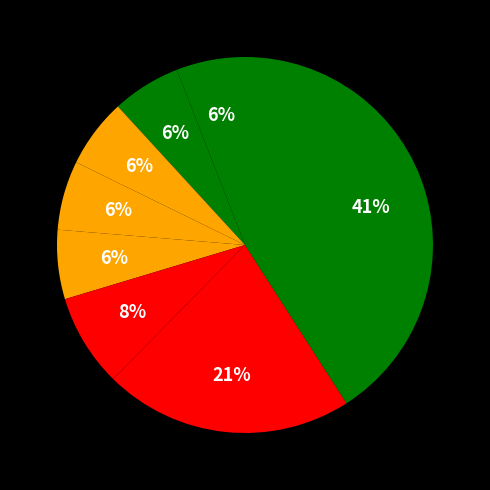

To the nearest percent, what is the average slice percentage?

12%